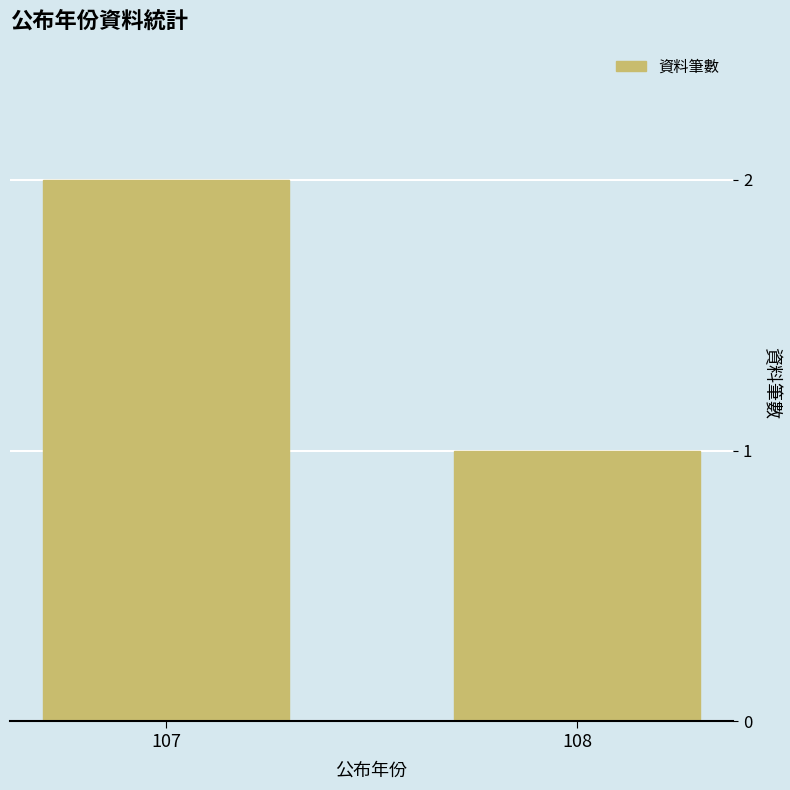

What is the difference between the values at 108 and 107?

1